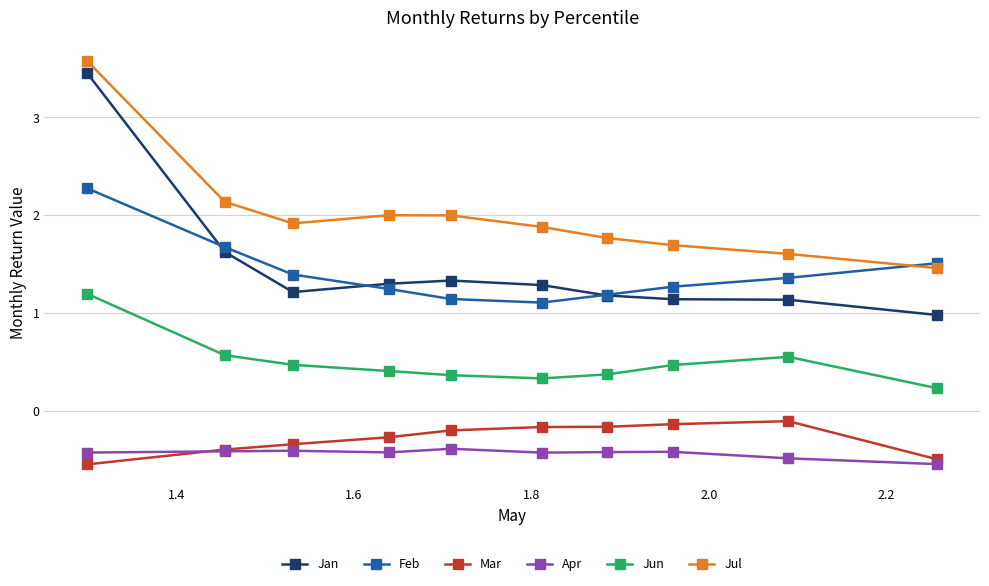

What is the sum of all Jan values?

14.7